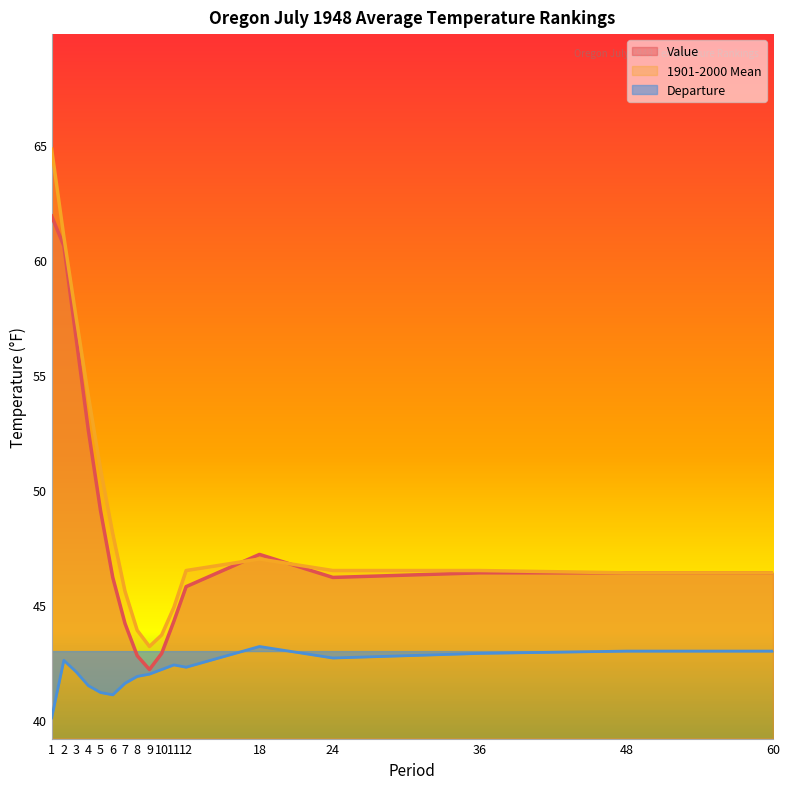

True or false: 1901-2000 Mean and Value intersect in this chart.

True